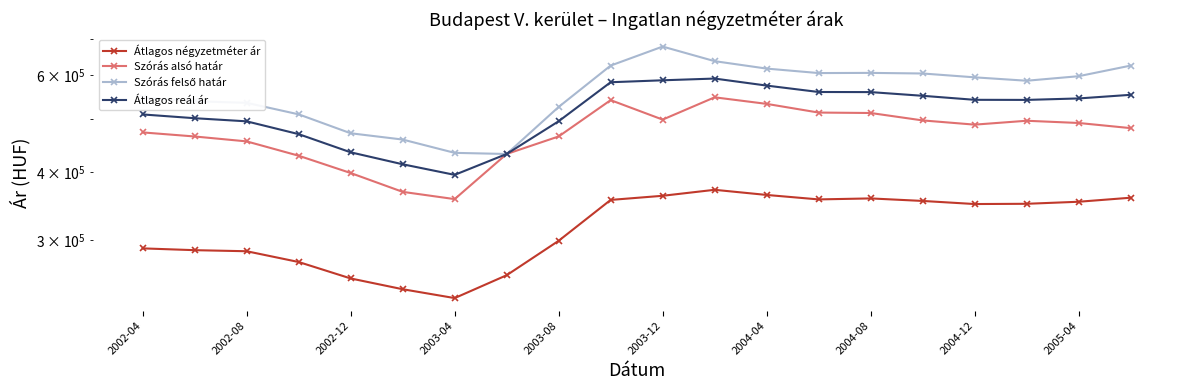

True or false: Átlagos reál ár has a value of 552644 at 19.

True